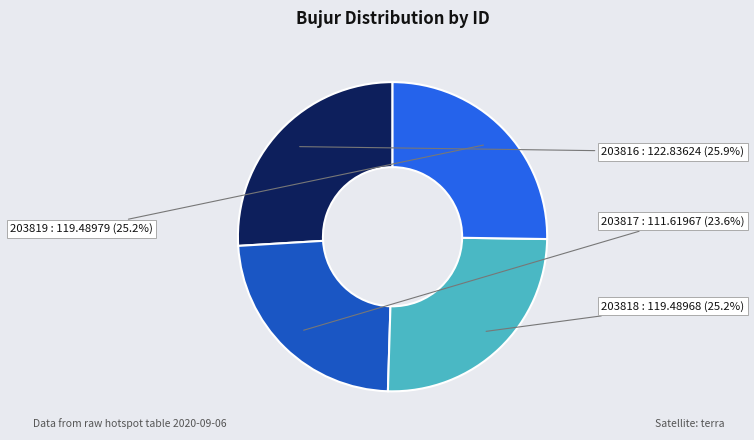

To the nearest percent, what percentage of the pie is 203819?

25%